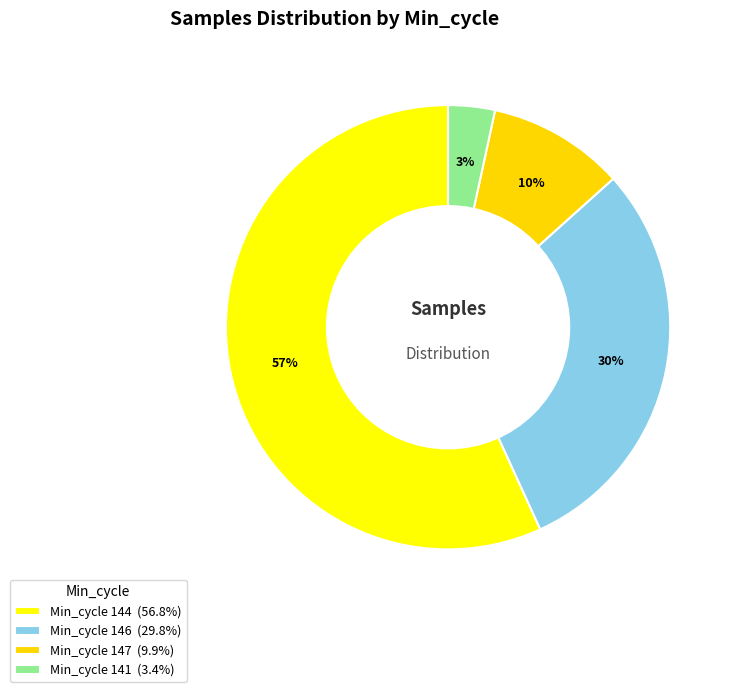

How many slices are in this pie chart?

4